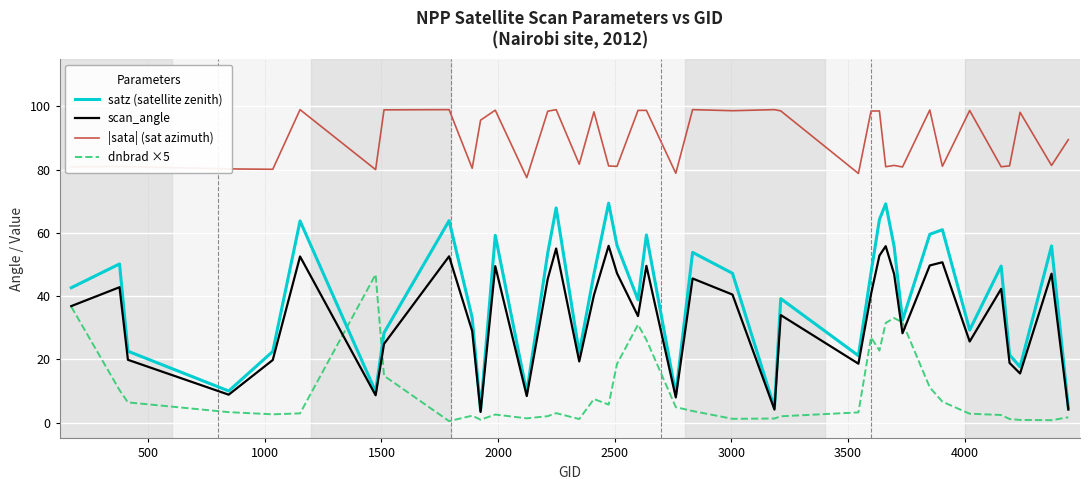

Which series has the largest range (max minus min)?

satz (satellite zenith)